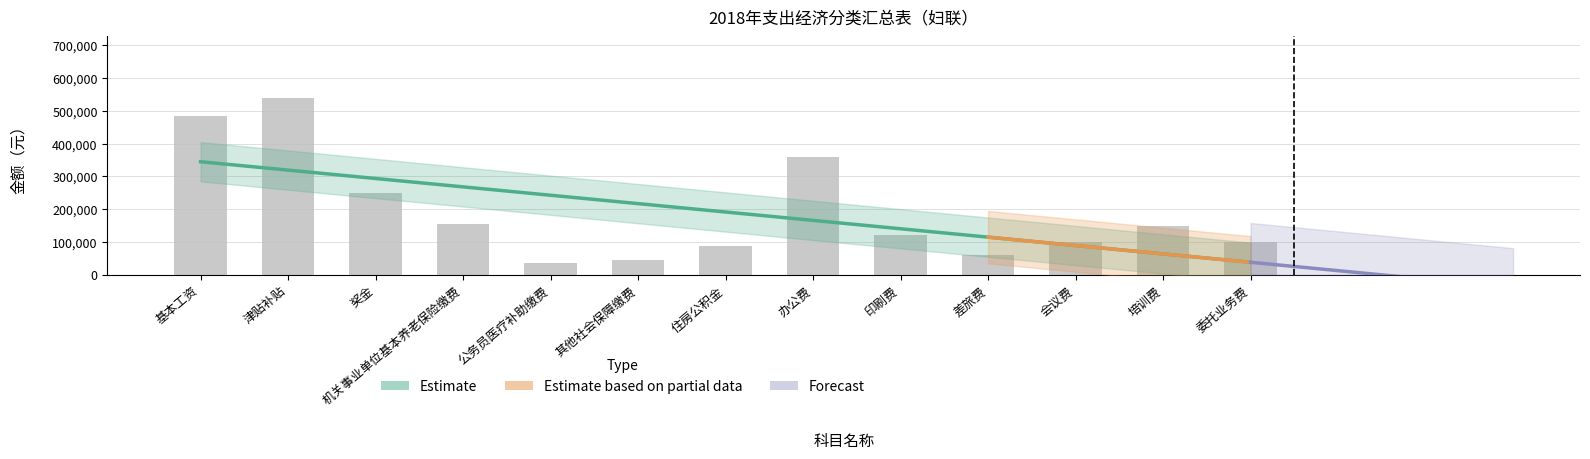

What is the value of the 合计 bar at the 7th from the left?

87888